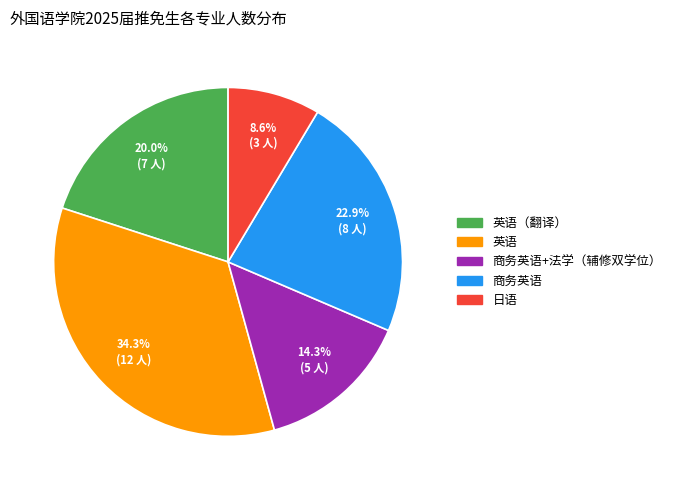

Is there a majority slice in this chart?

No